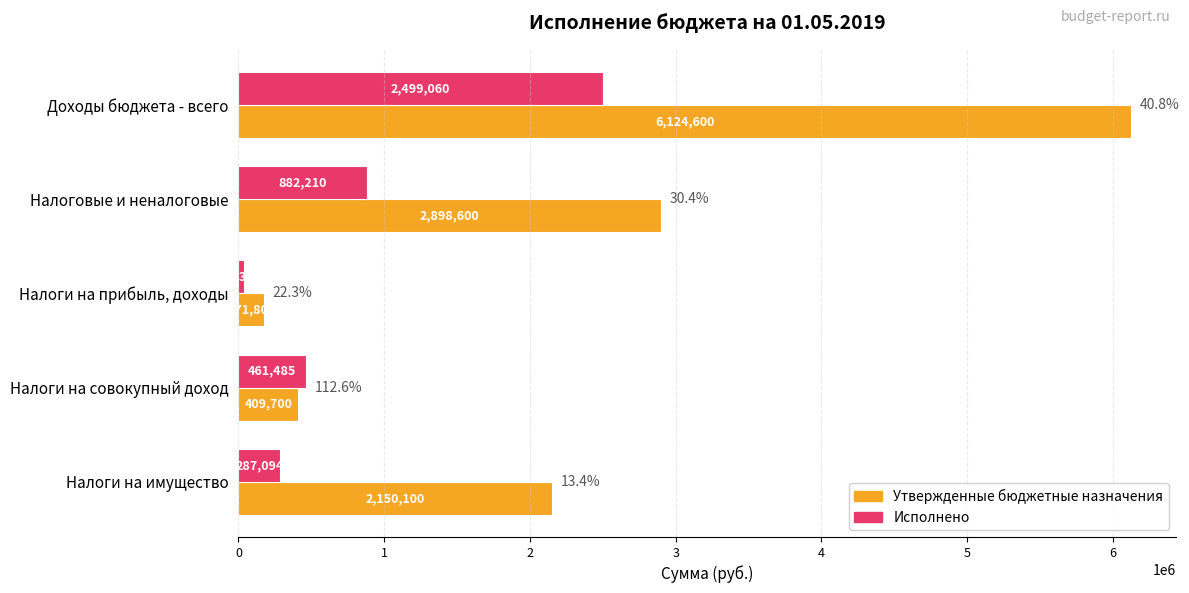

What is the difference between the Утвержденные бюджетные назначения values at Налоги на имущество and Налоги на прибыль, доходы?

1978300.0